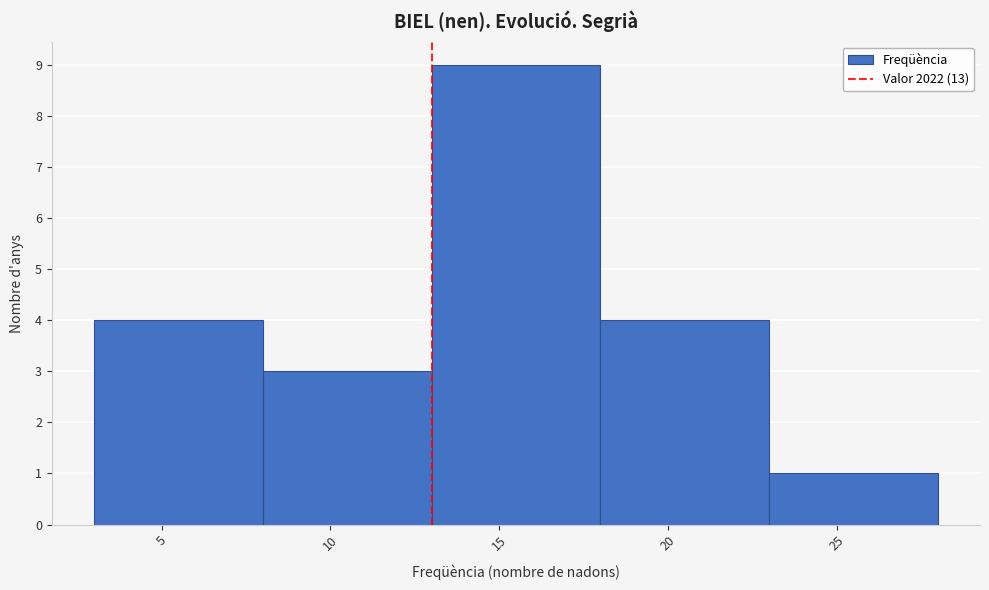

Reading left to right, transcribe this chart: for each bar, give the range it covers on the x-axis and its height. The values are not printed on the chart, so give them approximately, as read against the axis.

3 to 8: 4
8 to 13: 3
13 to 18: 9
18 to 23: 4
23 to 28: 1